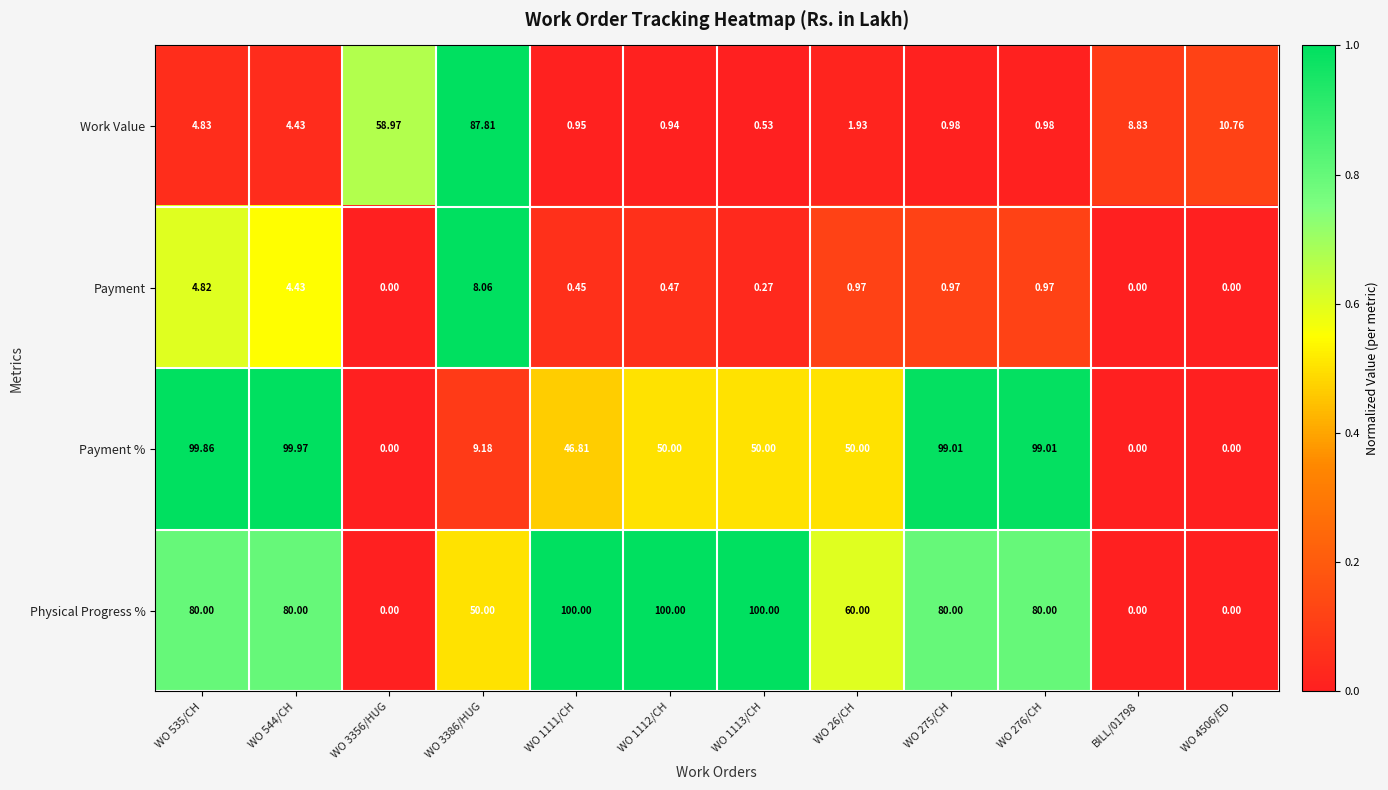

Which series has the largest total across all categories?

Physical Progress %